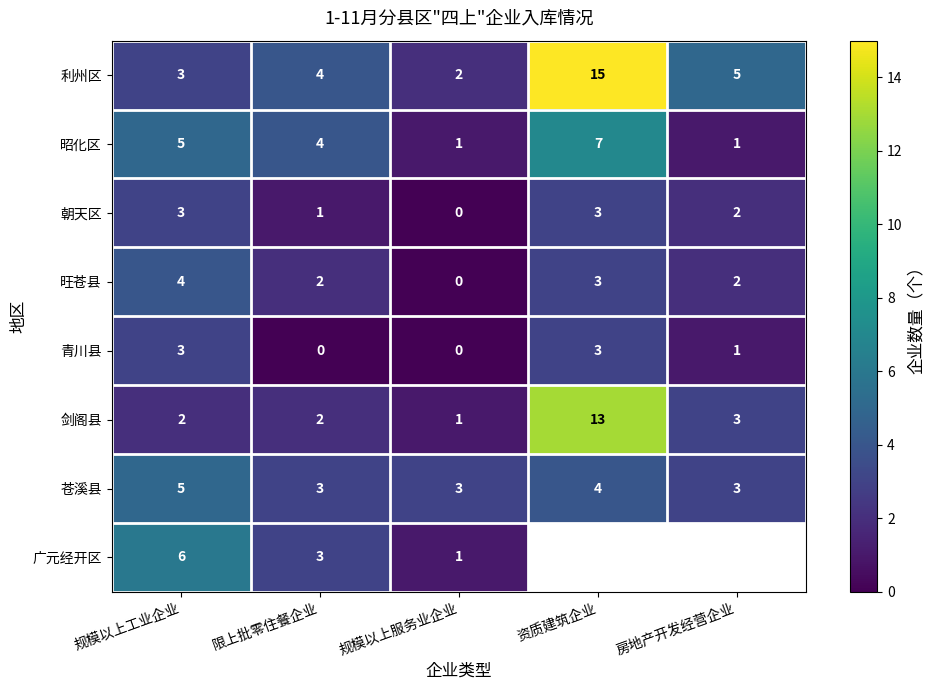

What is the spread (max minus min) of values at 规模以上服务业企业?

3